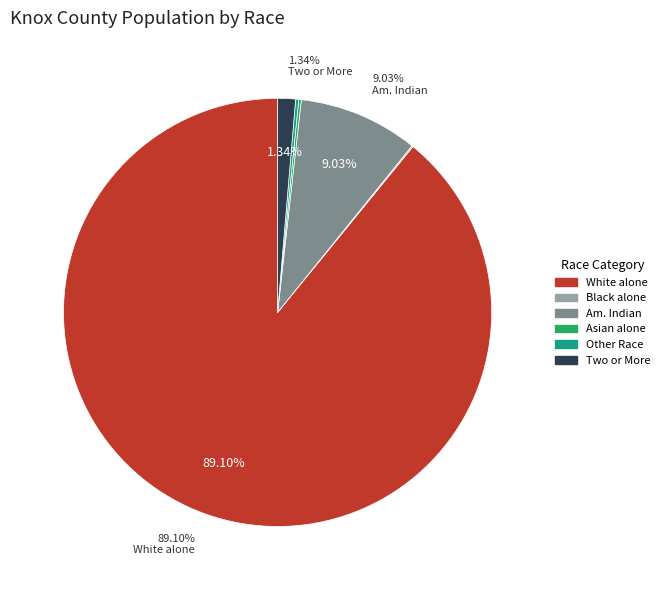

Is there any slice that represents more than half of the pie?

Yes